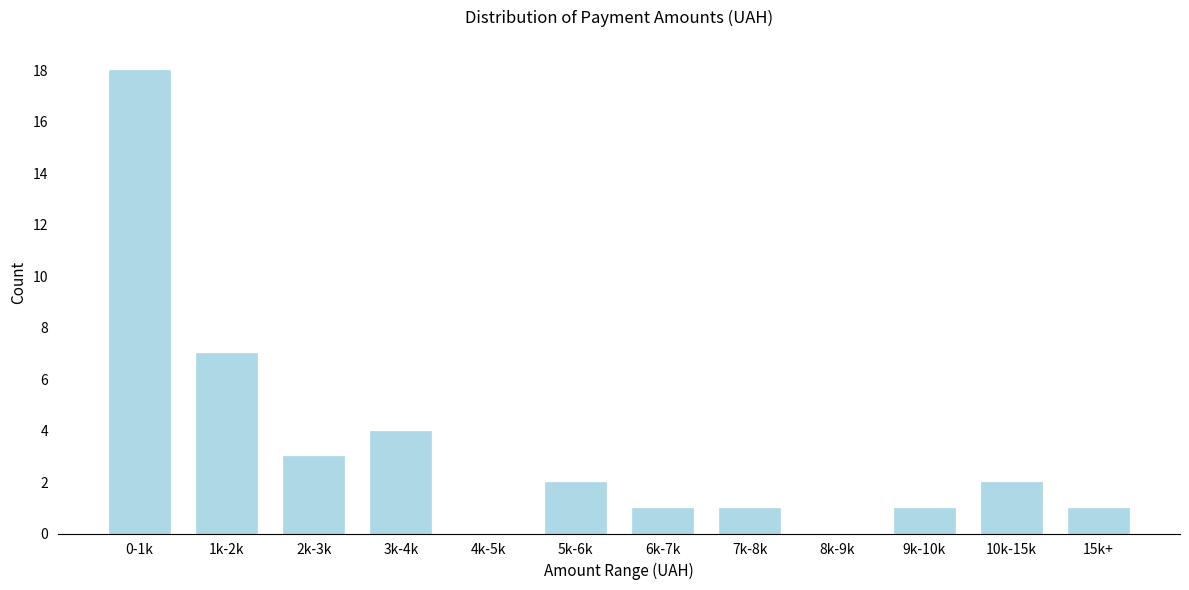

Reading left to right, extract all data points from this chart.

0-1k=18	1k-2k=7	2k-3k=3	3k-4k=4	4k-5k=0	5k-6k=2	6k-7k=1	7k-8k=1	8k-9k=0	9k-10k=1	10k-15k=2	15k+=1